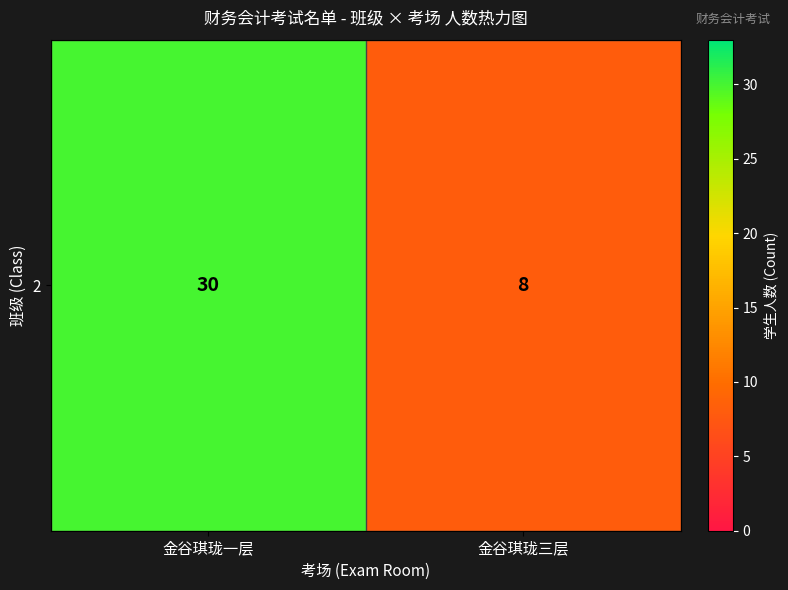

Is it true that the value at 金谷琪珑三层 is 8?

True